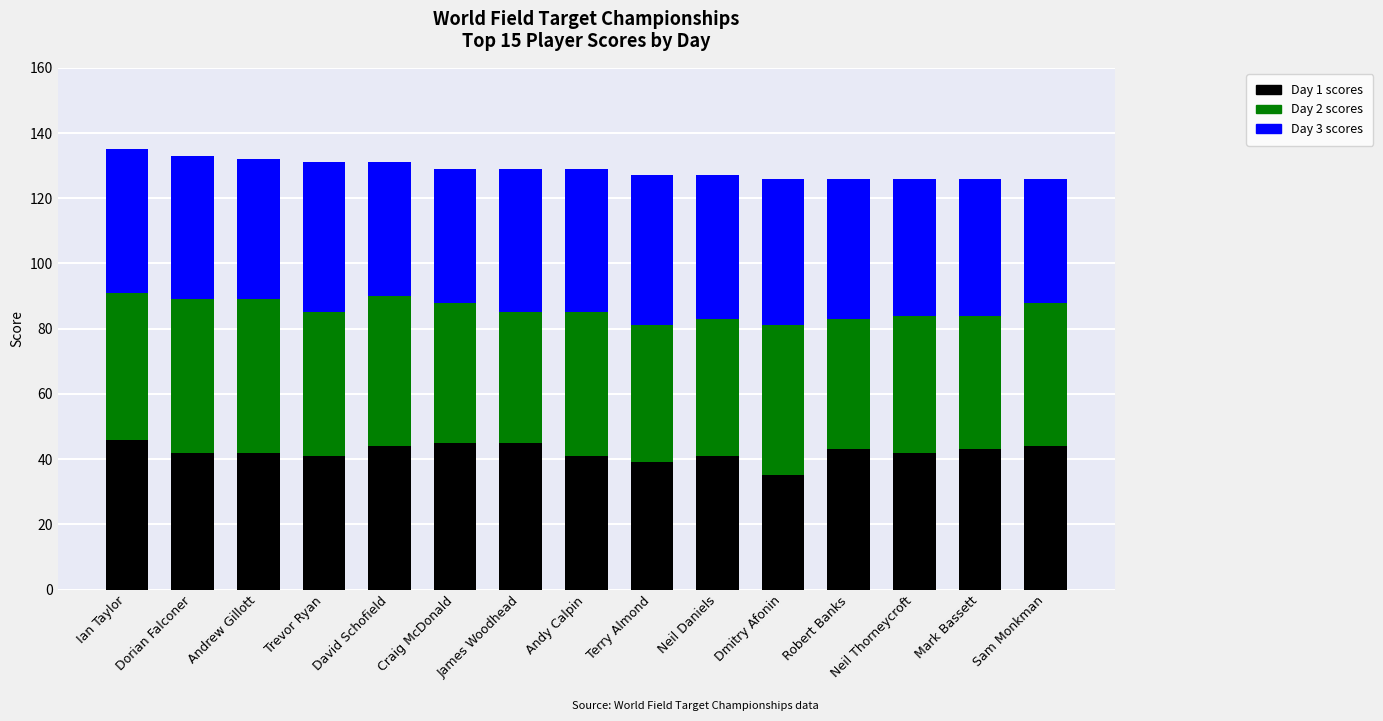

What is the total value across all series at Andrew Gillott?

132